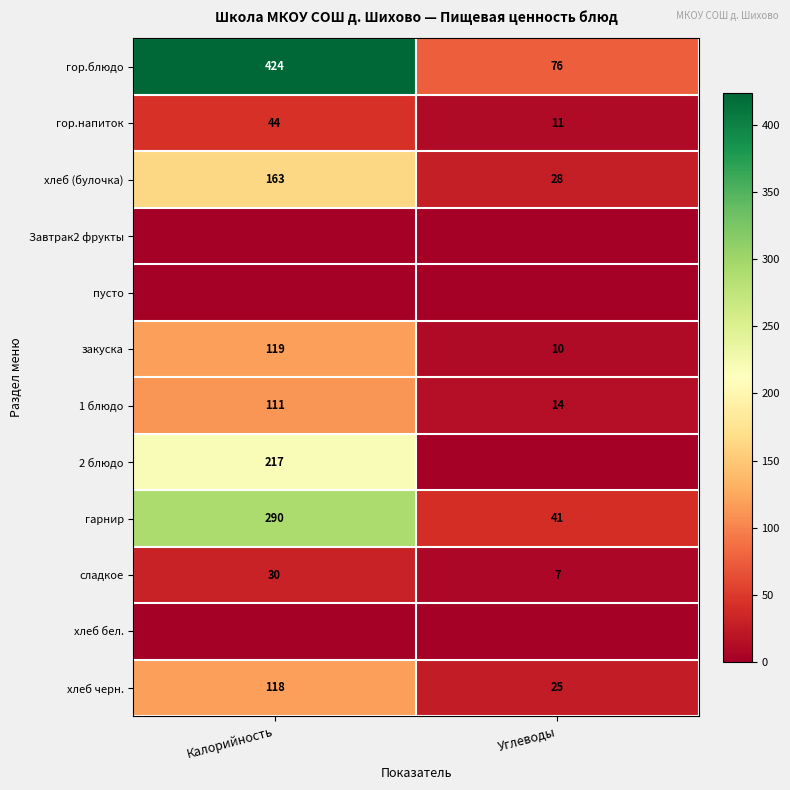

Is it true that гор.напиток equals 44 at Калорийность?

True